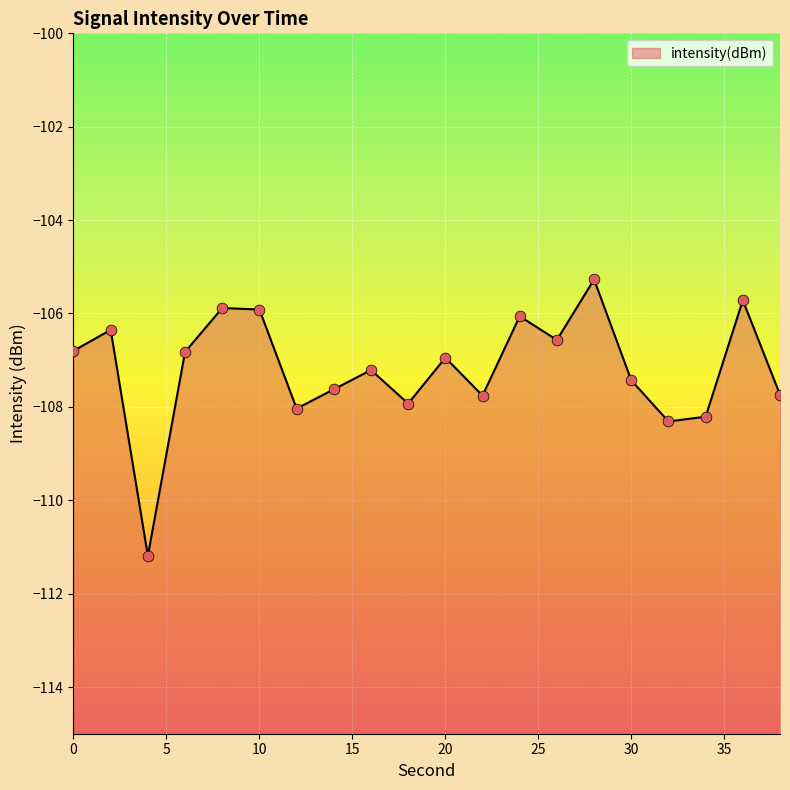

What is the change in value from 6 to 8?

+0.9